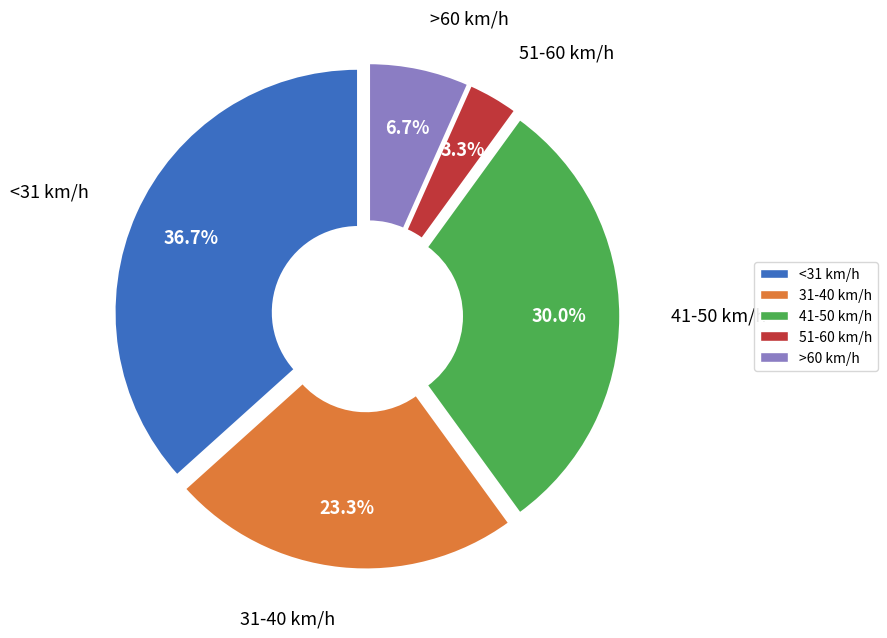

Do 41-50 km/h and 51-60 km/h together represent more than half of the pie?

No